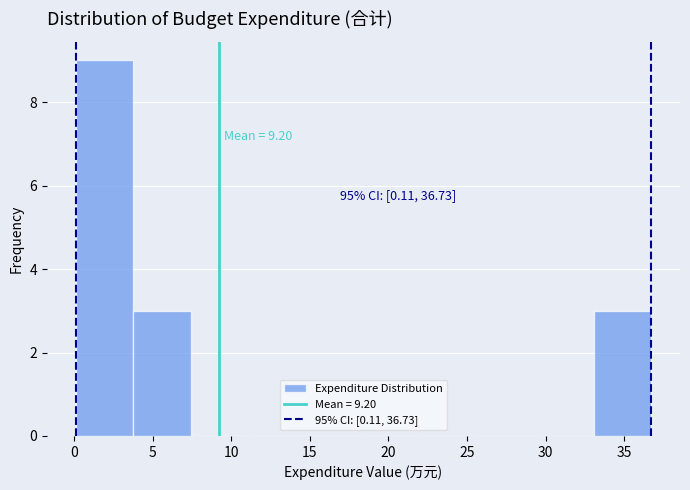

Over which range of the x-axis is the bar tallest?

0.0 to 4.0